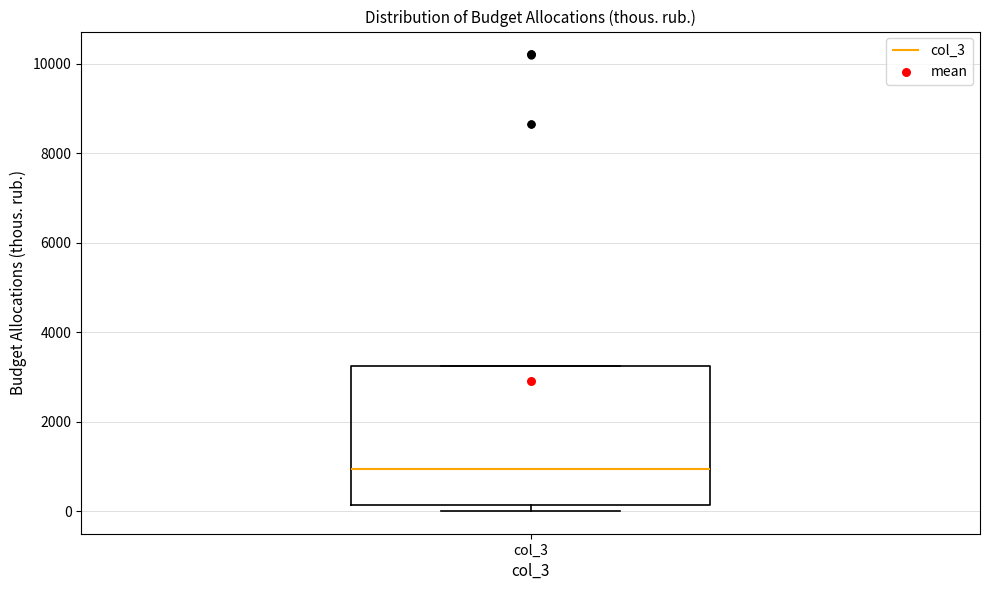

Where does the median line of the box for col_3 sit on the y-axis? The values are not printed on the chart, so give them approximately, as read against the axis.

1000